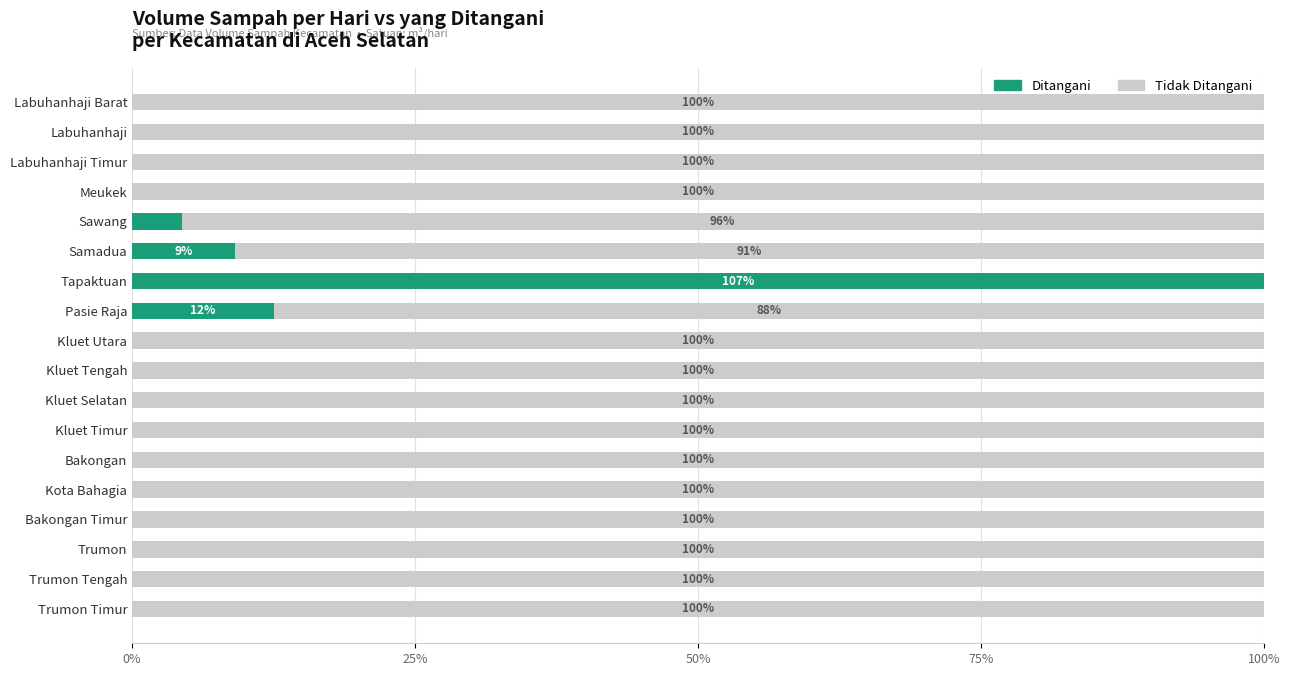

List the series in order of their peak value, lowest first.

volume_sampah_per_hari (tidak ditangani), volume_sampah_yang_ditangani_per_hari